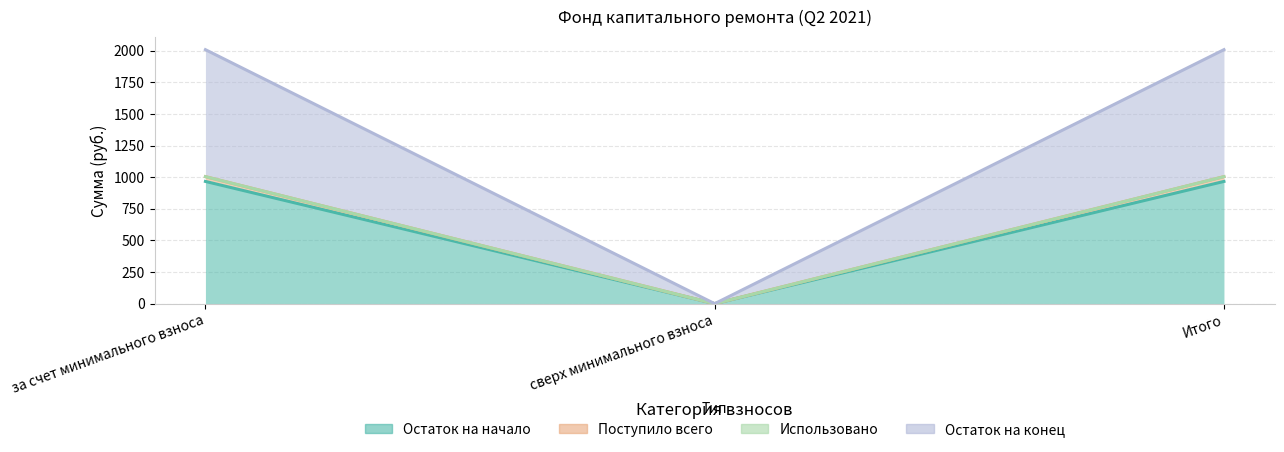

Which series has the largest total across all categories?

Остаток на конец